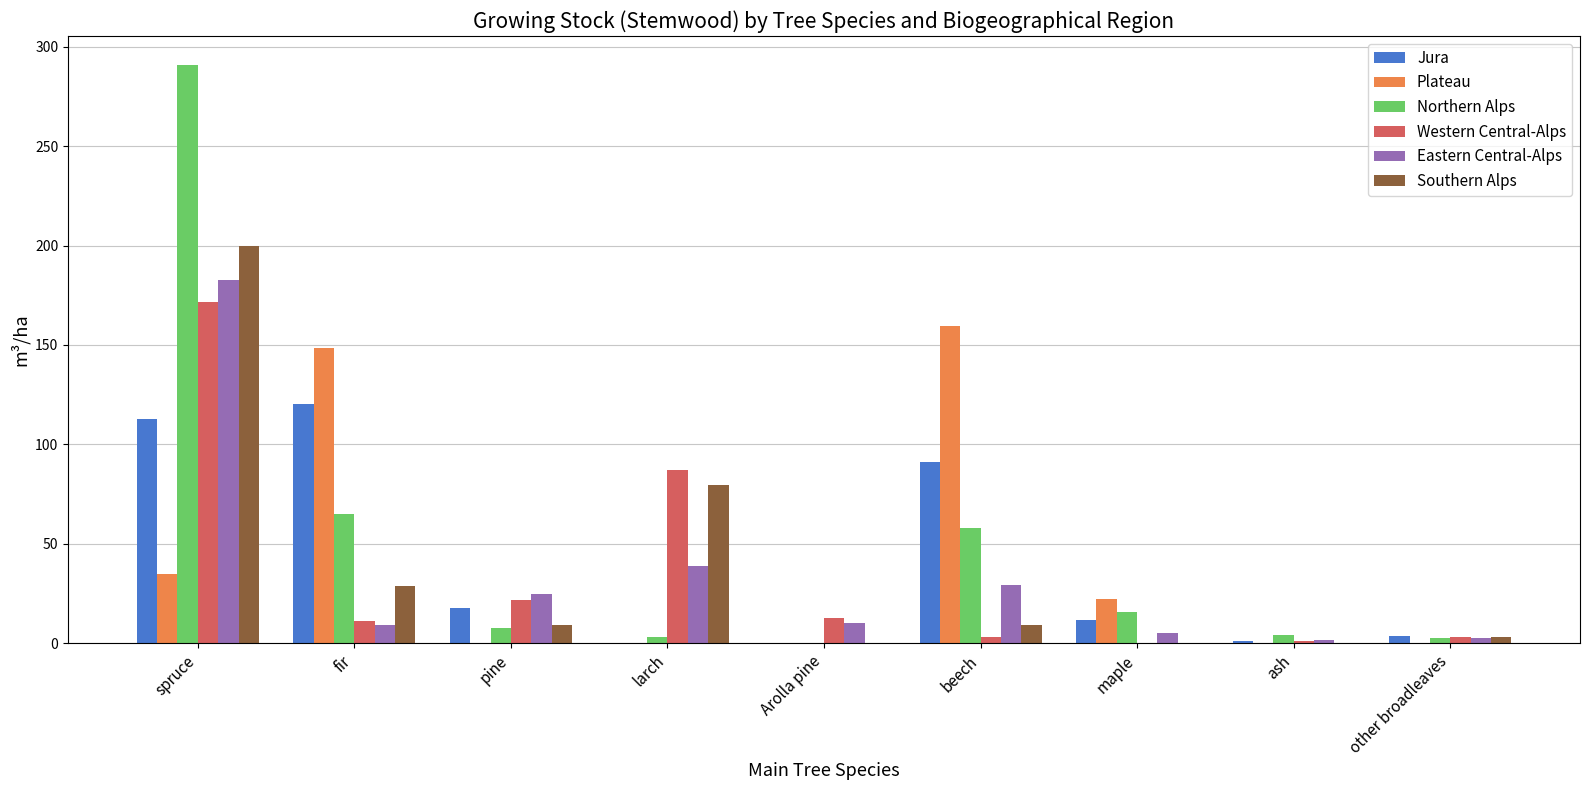

What is the difference between the Plateau values at ash and maple?

22.4